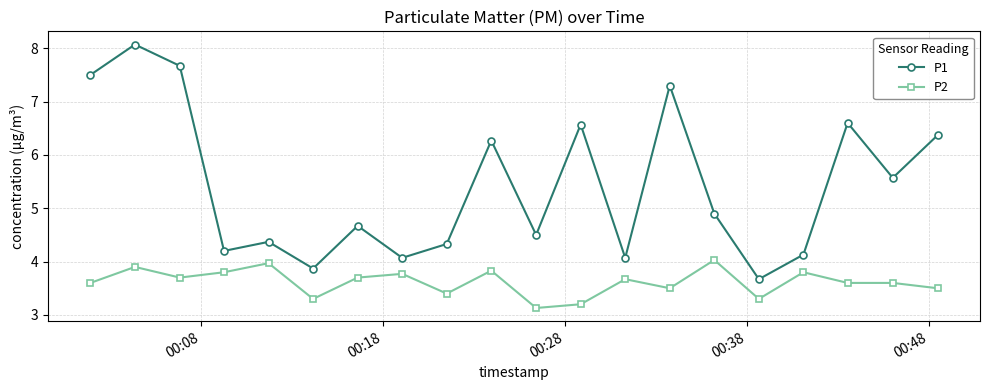

True or false: P1 and P2 cross at least once.

False